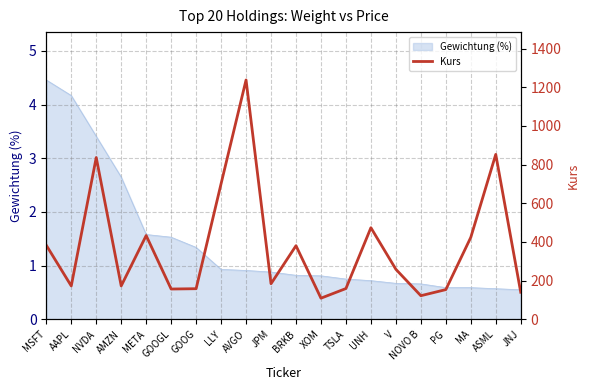

At which label does Gewichtung (%) reach its peak?

MSFT